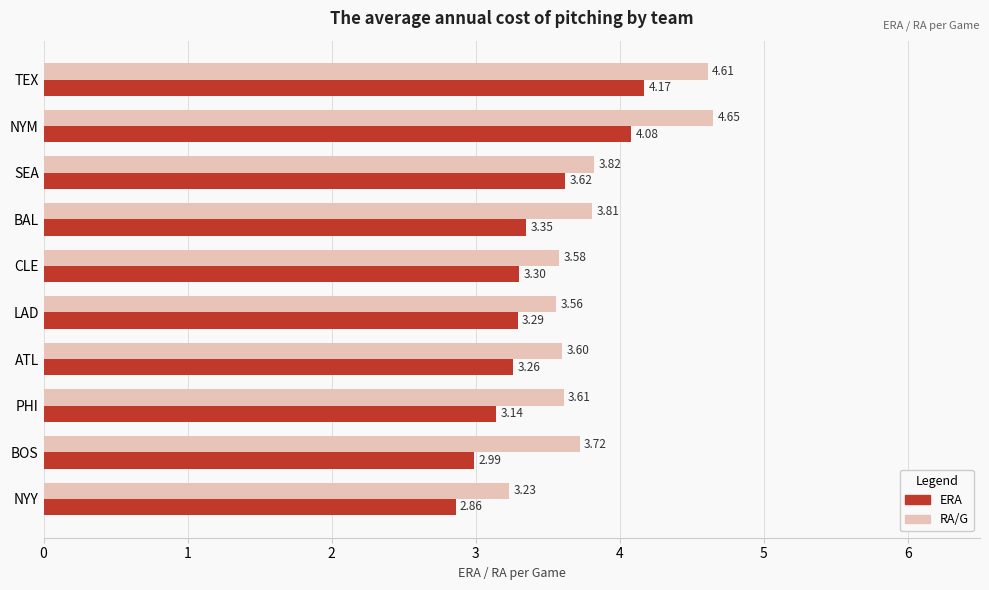

Which category has the highest value in the ERA series?

TEX